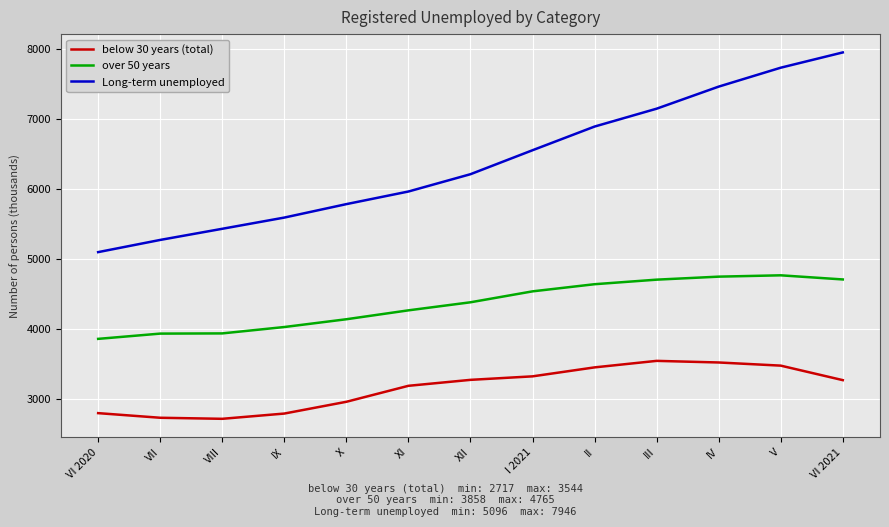

What is the highest value of the below 30 years (total) series?

3544